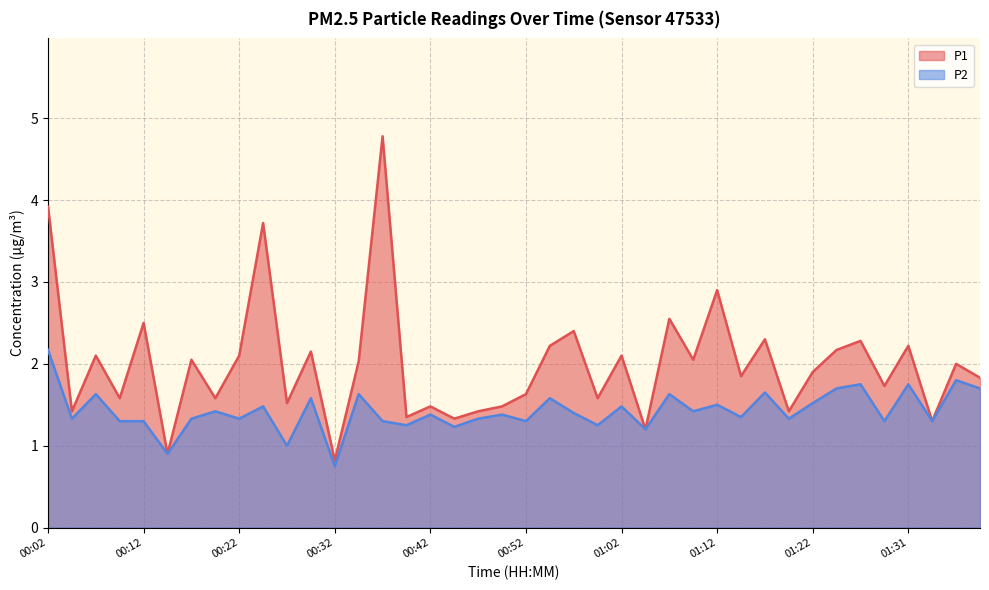

True or false: P1 and P2 cross at least once.

False